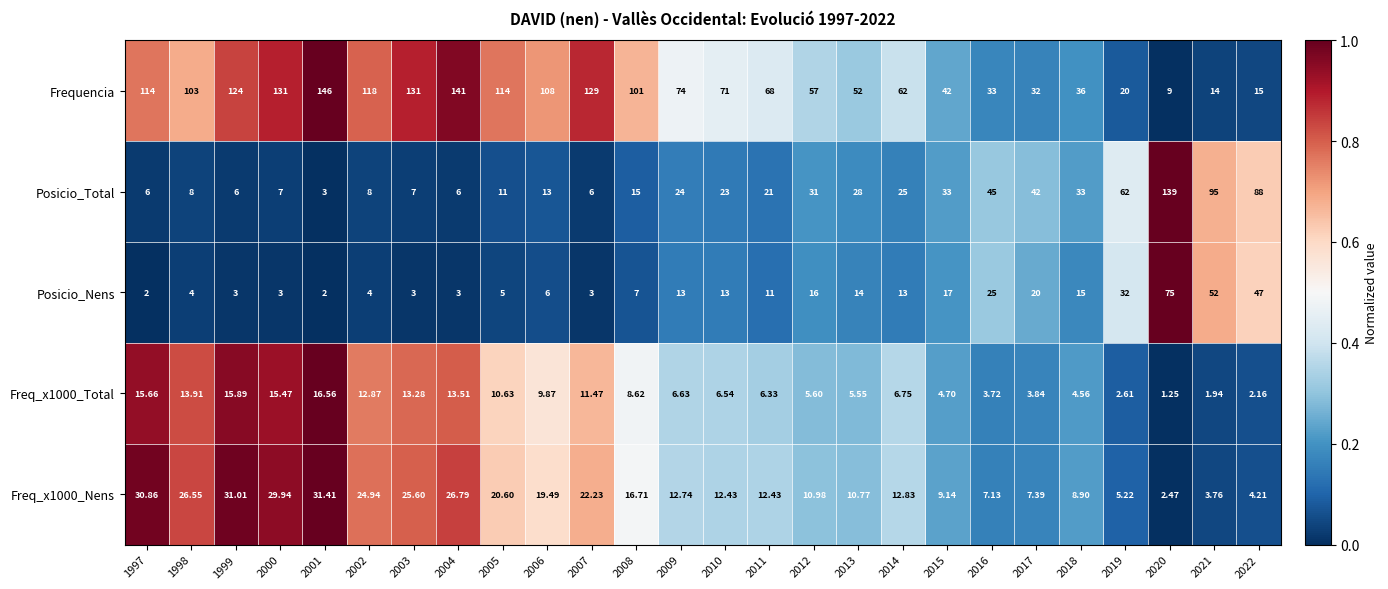

Between 1998 and 2010, which series saw the biggest shift?

Frequencia